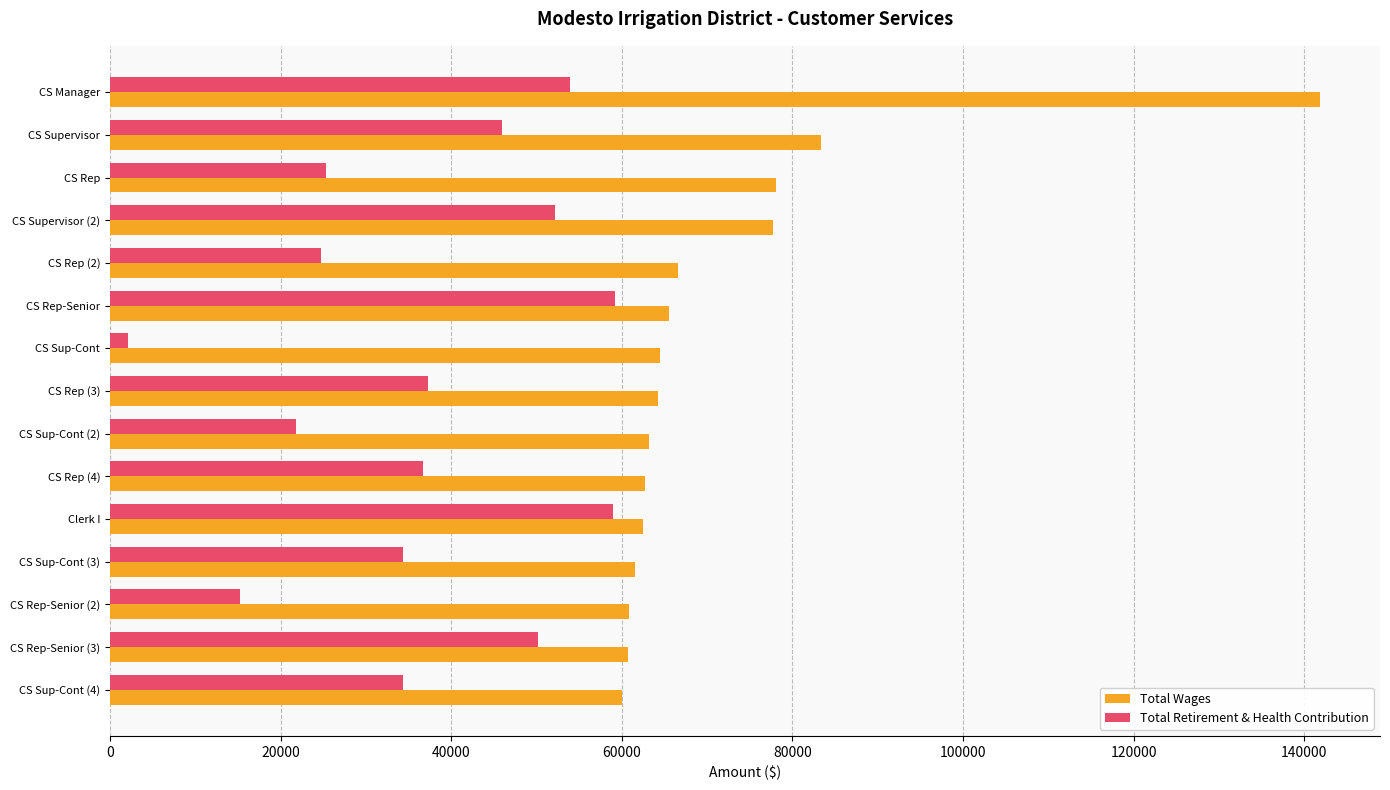

At which category is the sum across all series the highest?

CS Manager